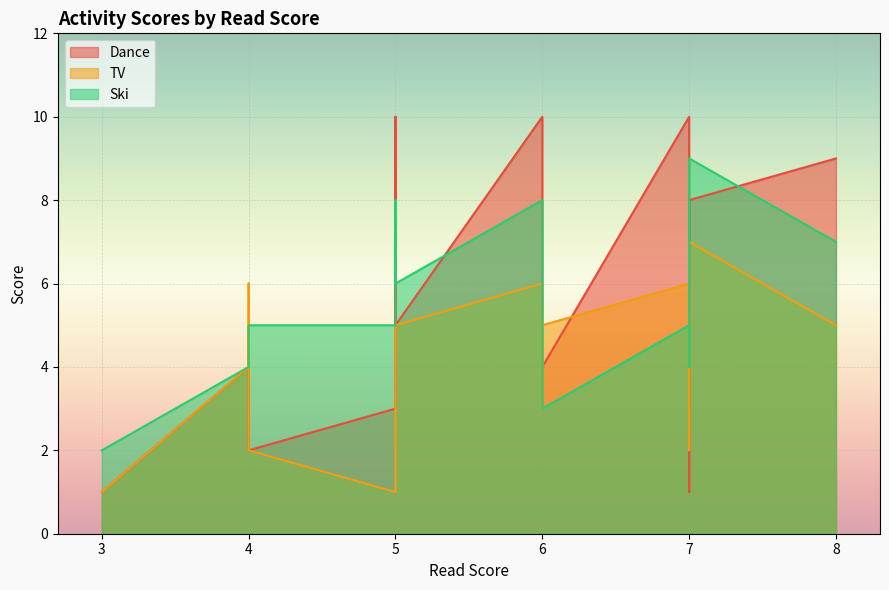

Reading right to left, what are all the values shown in this chart?

Dance: 14=3	13=1	12=2	11=3	10=1	9=5	8=6	7=5	6=4	5=4	4=8	3=10	2=10	1=9	0=10
TV: 14=3	13=2	12=2	11=1	10=1	9=6	8=6	7=5	6=5	5=4	4=7	3=6	2=5	1=5	0=6
Ski: 14=3	13=4	12=5	11=5	10=2	9=5	8=7	7=6	6=3	5=4	4=9	3=8	2=8	1=7	0=5